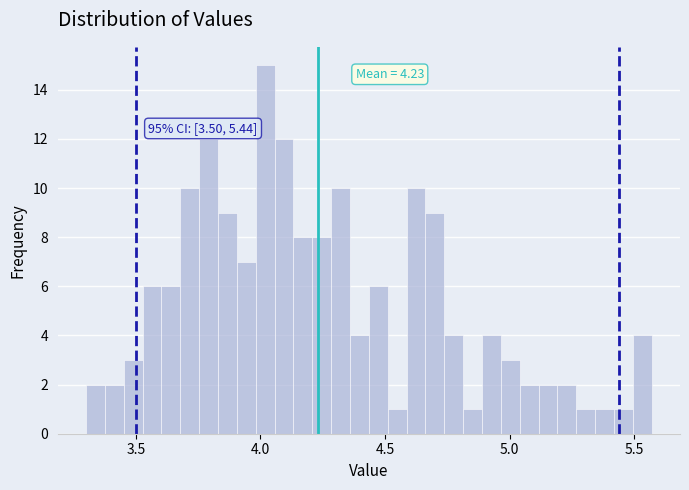

Read against the x-axis, roughly where is the centre of the tallest bar?

4.00